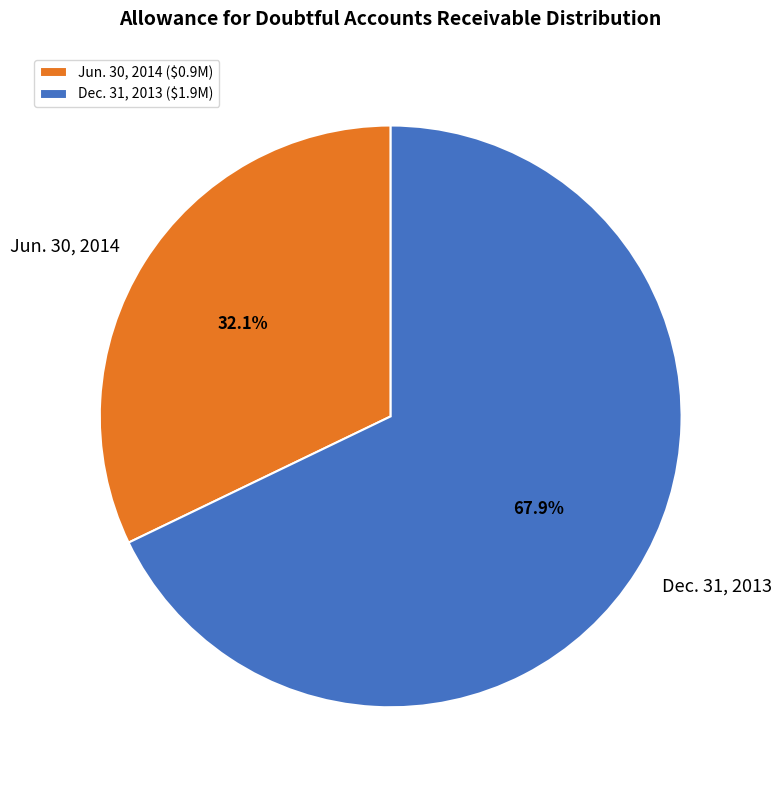

True or false: Jun. 30, 2014 accounts for 32% of the total.

True